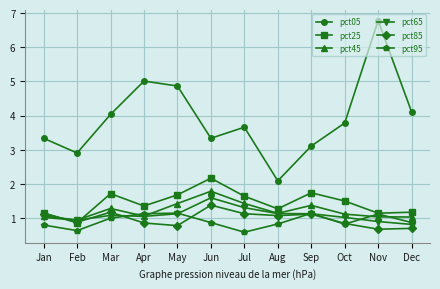

True or false: pct25 has more than 0 points higher than both neighbors.

True